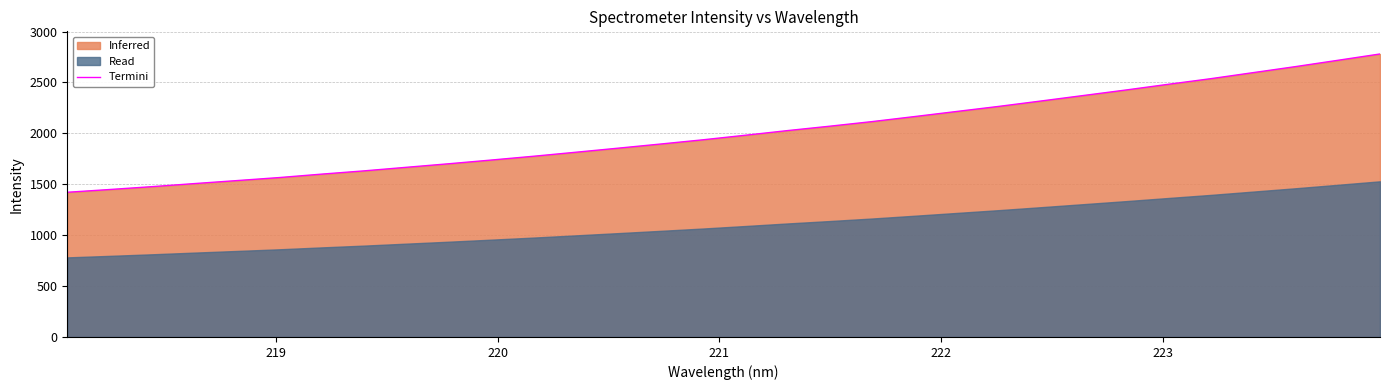

What is the highest value of the Termini series?

2780.1